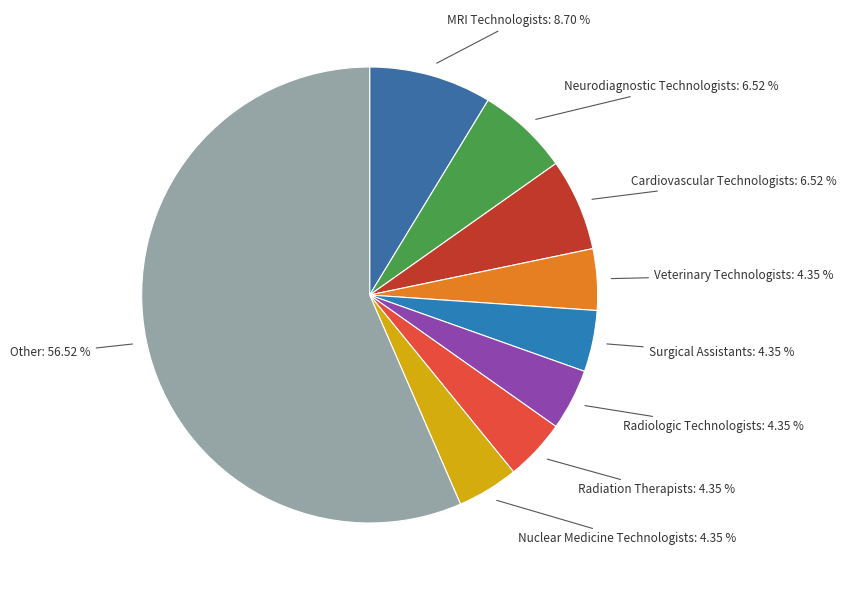

How many segments does this pie chart have?

9